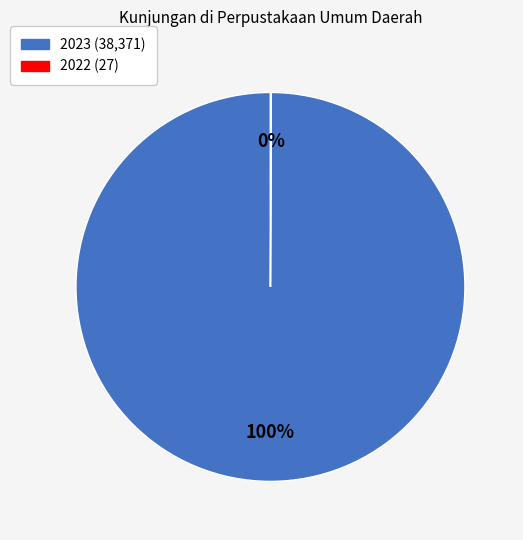

Which slice is the largest?

2023